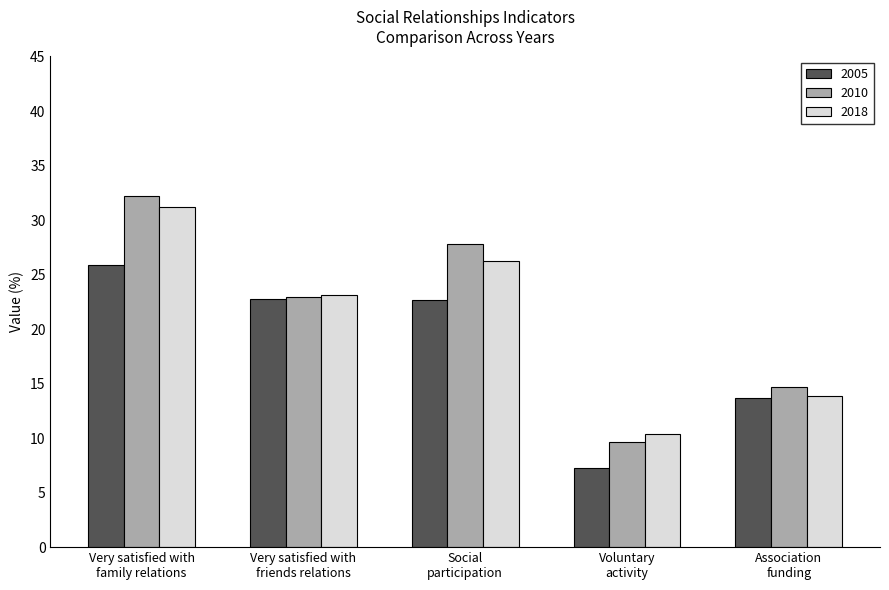

Rank the series by their maximum value, from highest to lowest.

2010, 2018, 2005